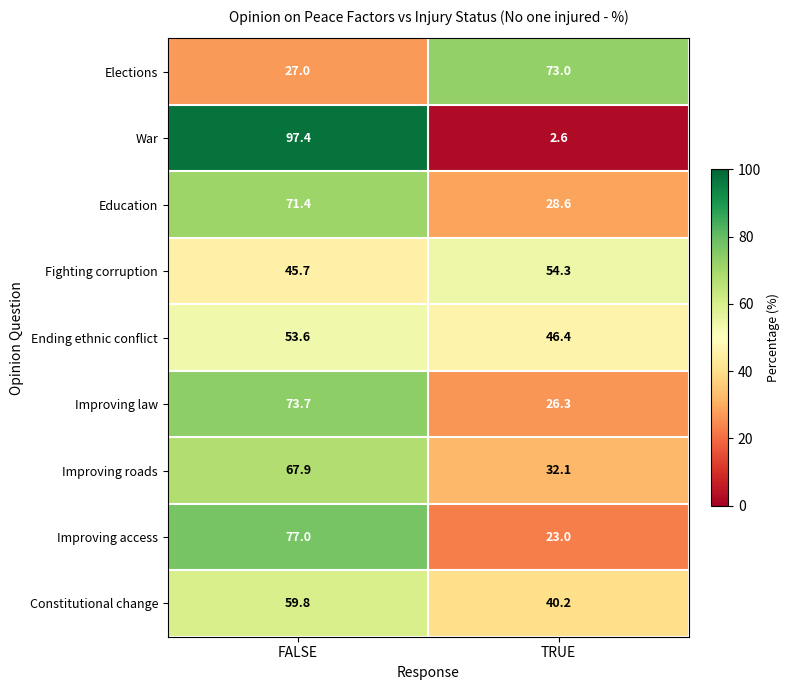

What is the difference between the Improving roads values at TRUE and FALSE?

35.8